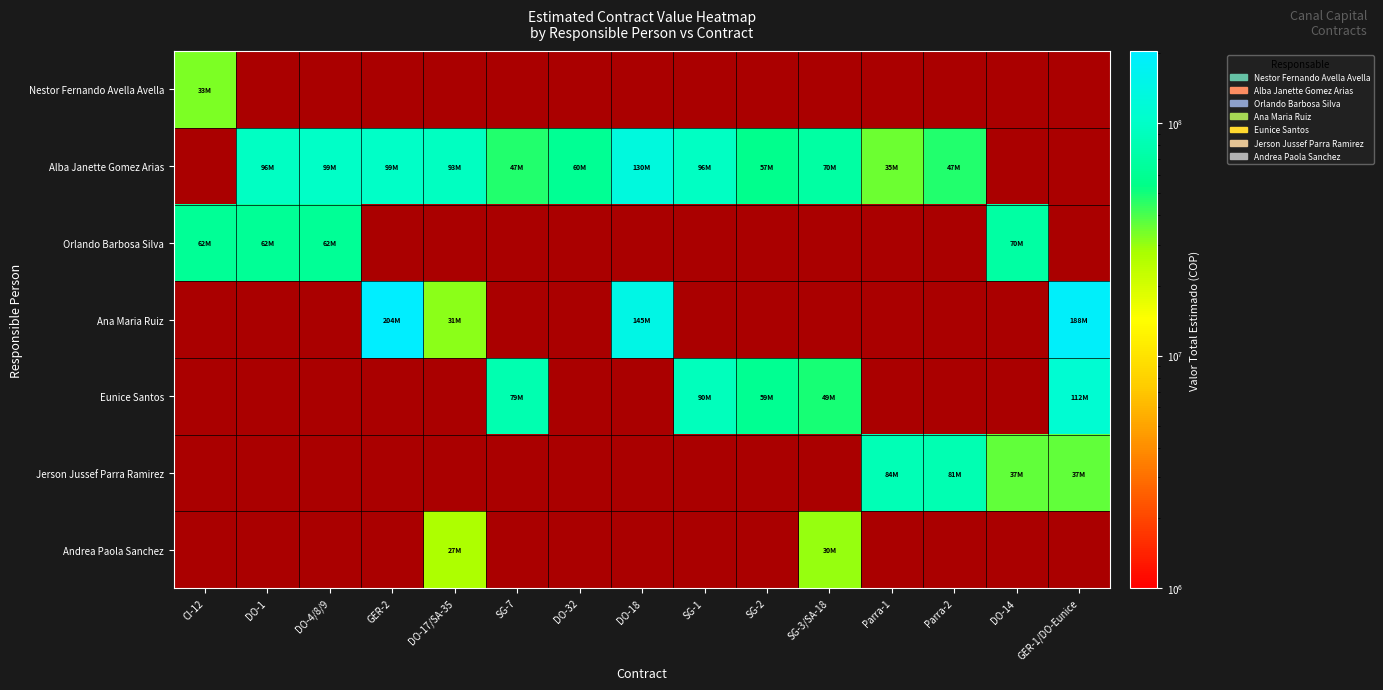

How many positive values does the Alba Janette Gomez Arias series have?

12